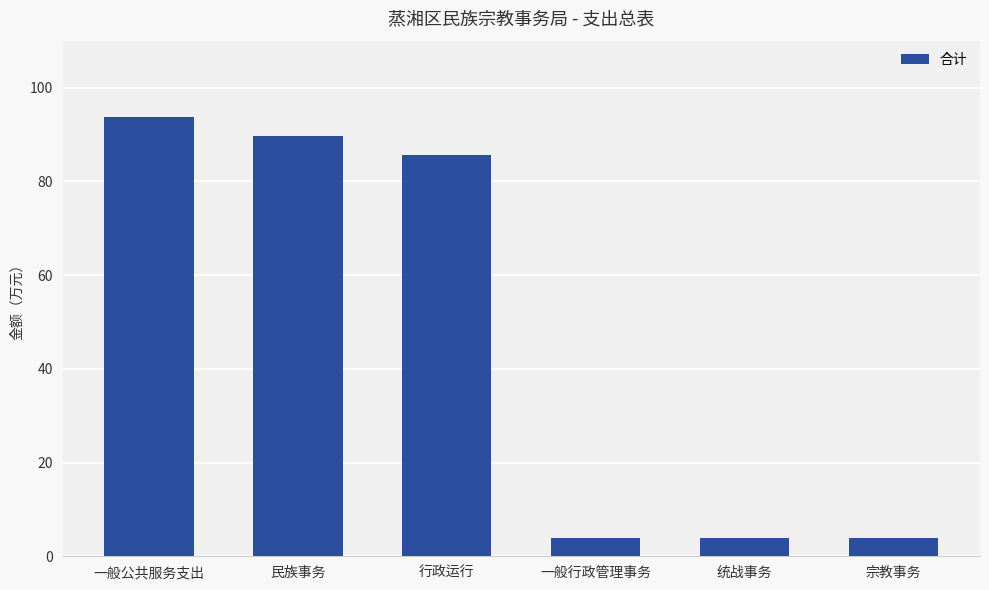

What is the sum of the values at 民族事务 and 宗教事务?

93.6